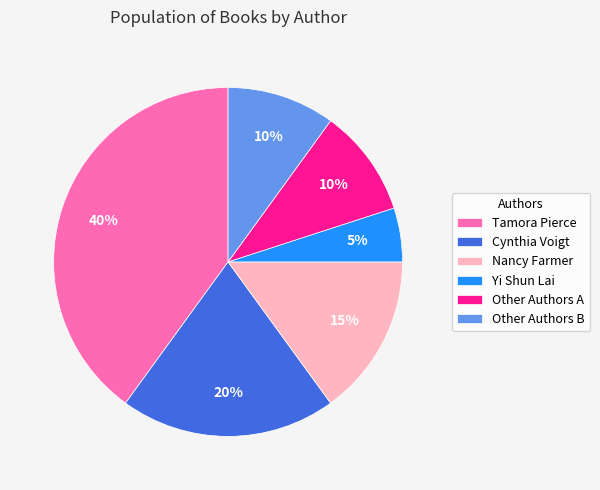

To the nearest percent, what is the difference between the largest and smallest slice percentages?

35%